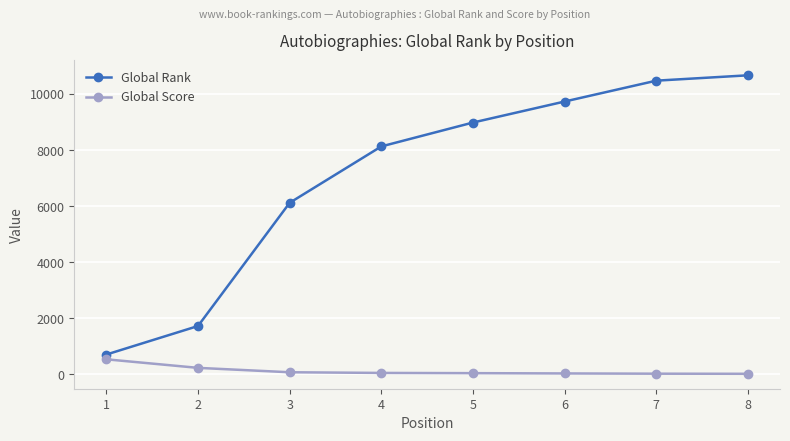

What is the difference between the Global Rank values at 4 and 2?

6412